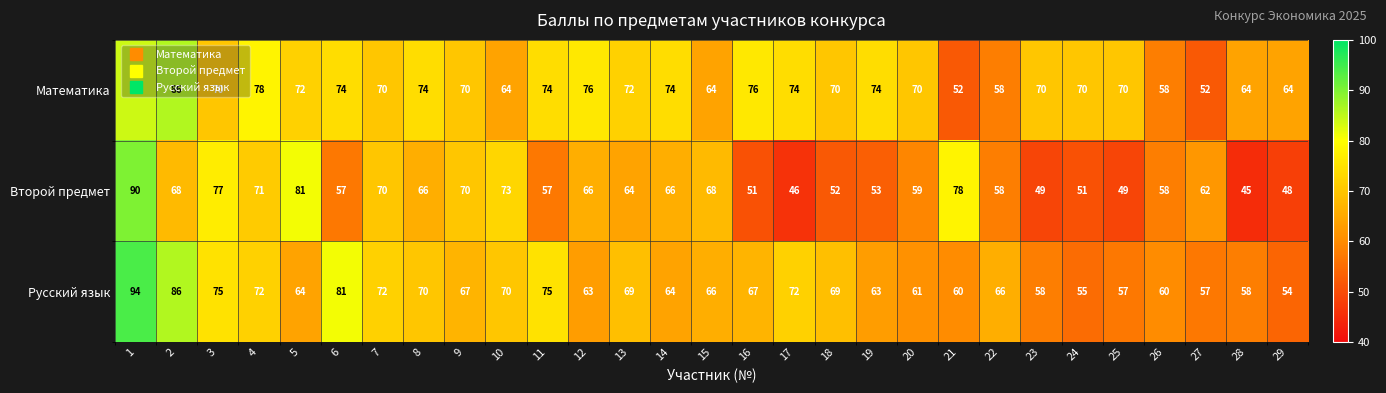

Rank the series by their average value, from highest to lowest.

Математика, Русский язык, Второй предмет